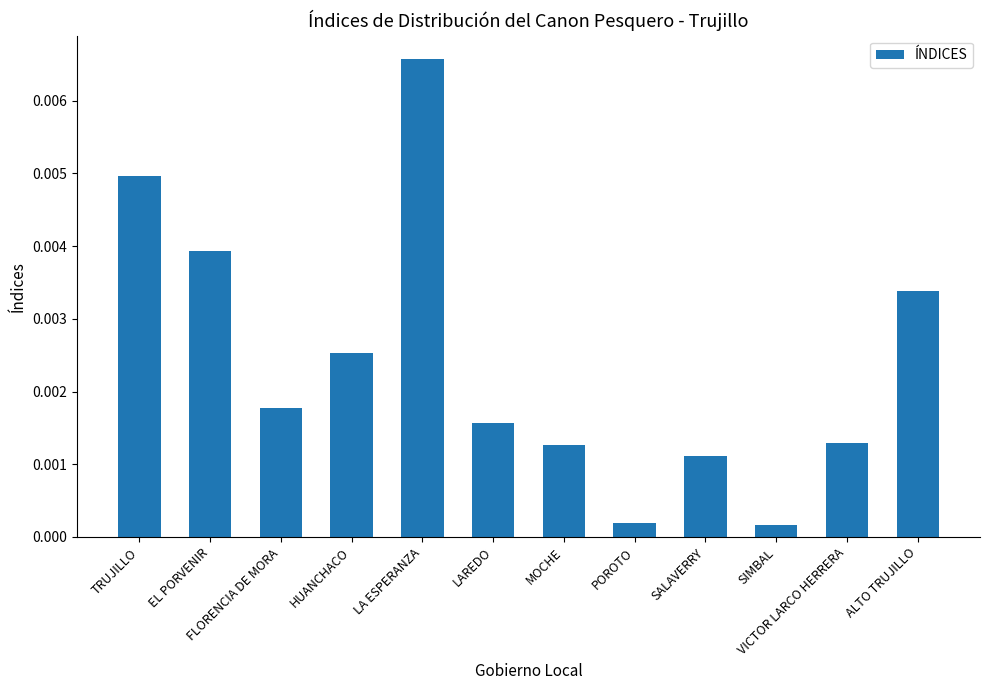

Between POROTO and ALTO TRUJILLO, which is larger?

ALTO TRUJILLO